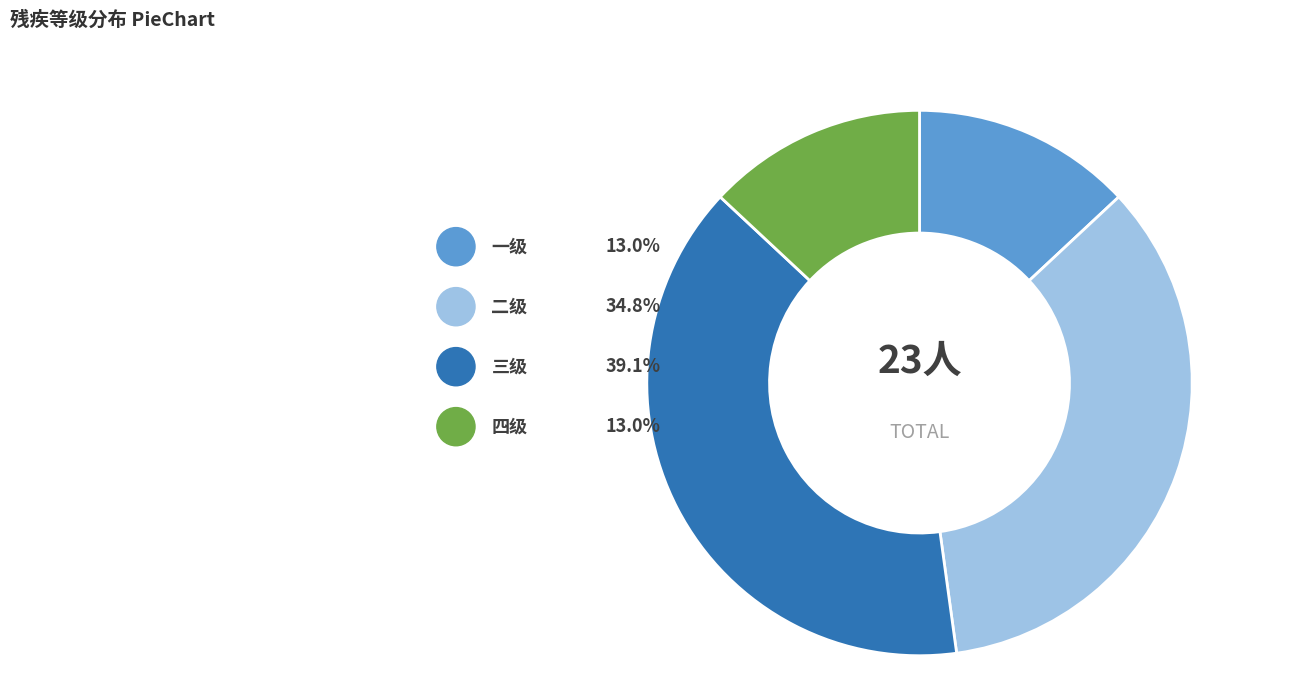

What is the smallest slice in the pie chart?

一级